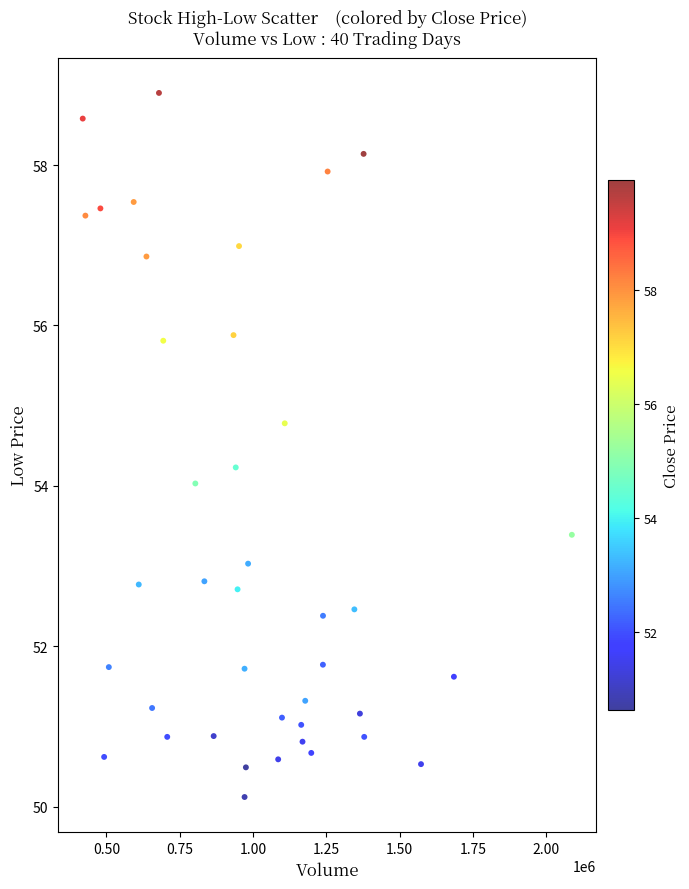

What is the range of X values (max minus min)?

1668300.0